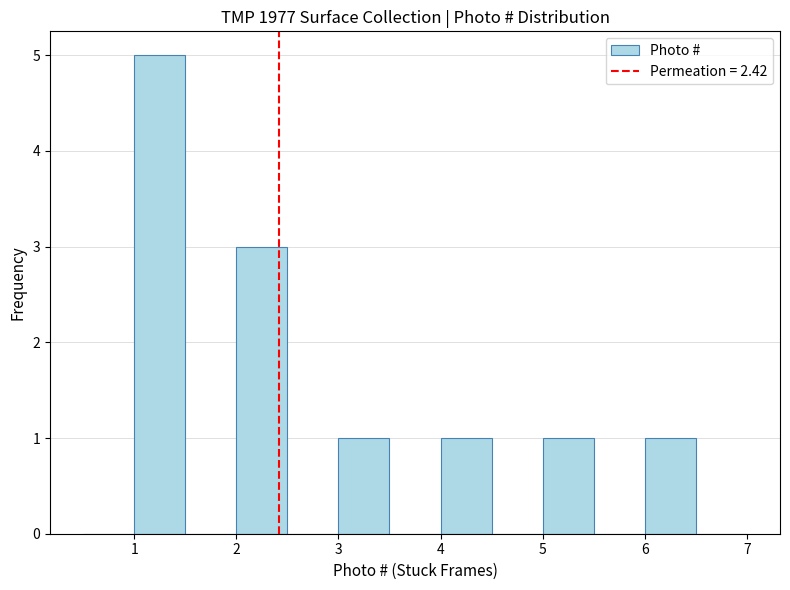

Over which range of the x-axis is the bar tallest?

1.0 to 1.5